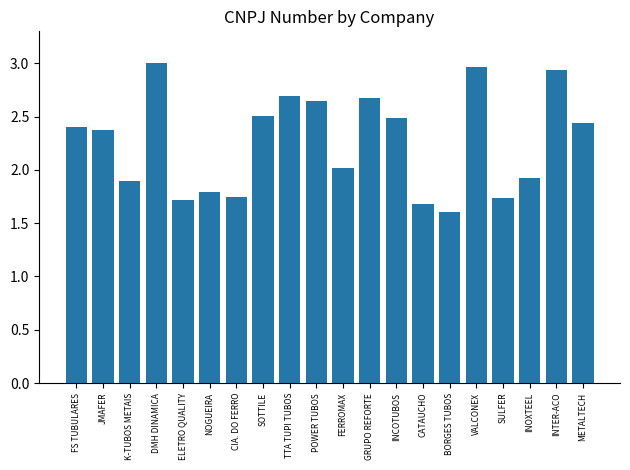

How many series are shown in this chart?

1